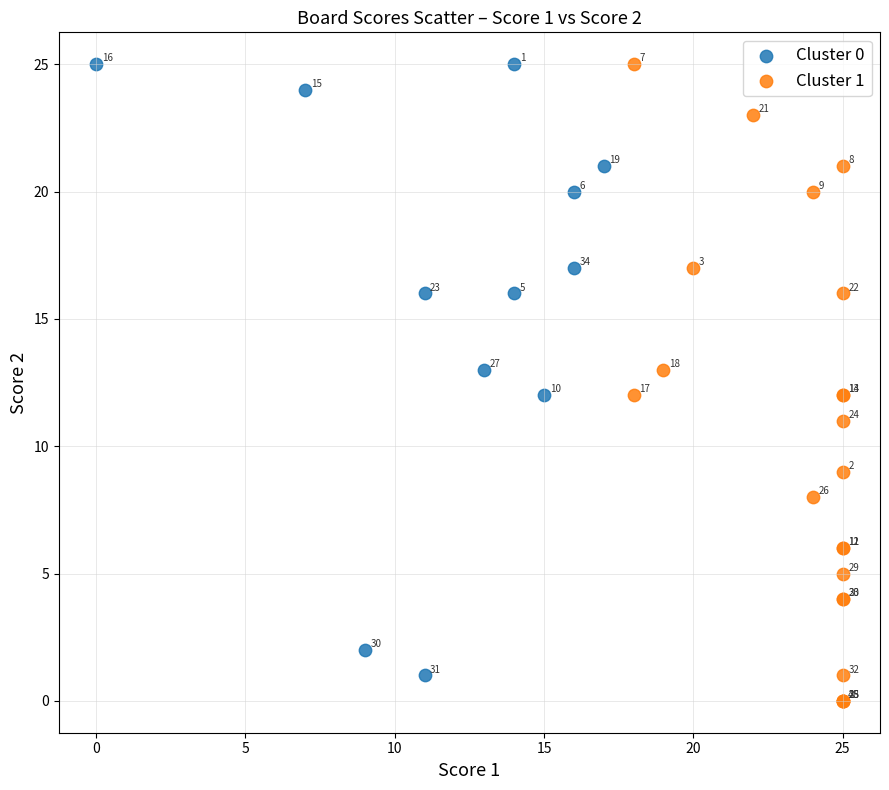

Which series has the largest Y range (max minus min)?

Cluster 1